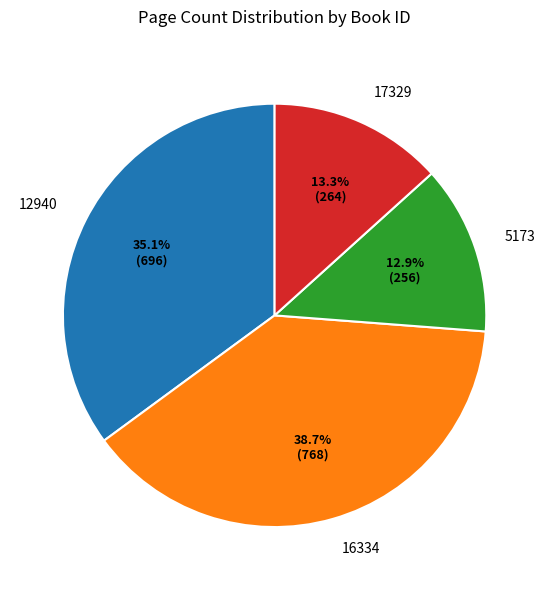

What percentage is the 12940 slice, to the nearest percent?

35%